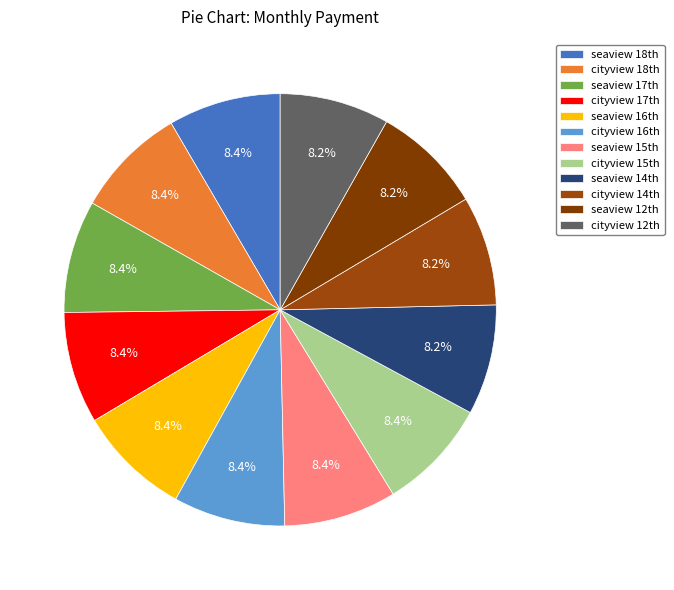

Count the number of slices in the pie.

12